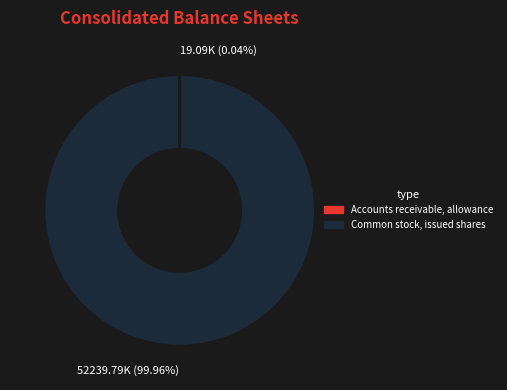

Is there a majority slice in this chart?

Yes